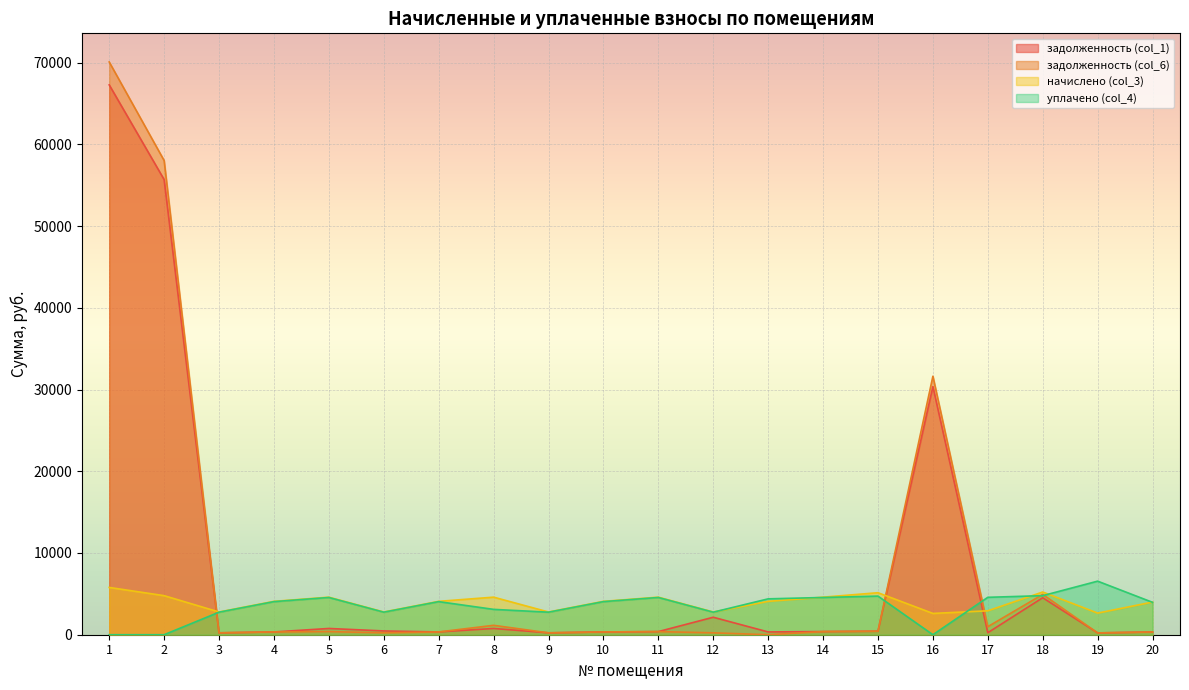

What are all the series names shown in the legend?

задолженность (col_1), задолженность (col_6), начислено (col_3), уплачено (col_4)